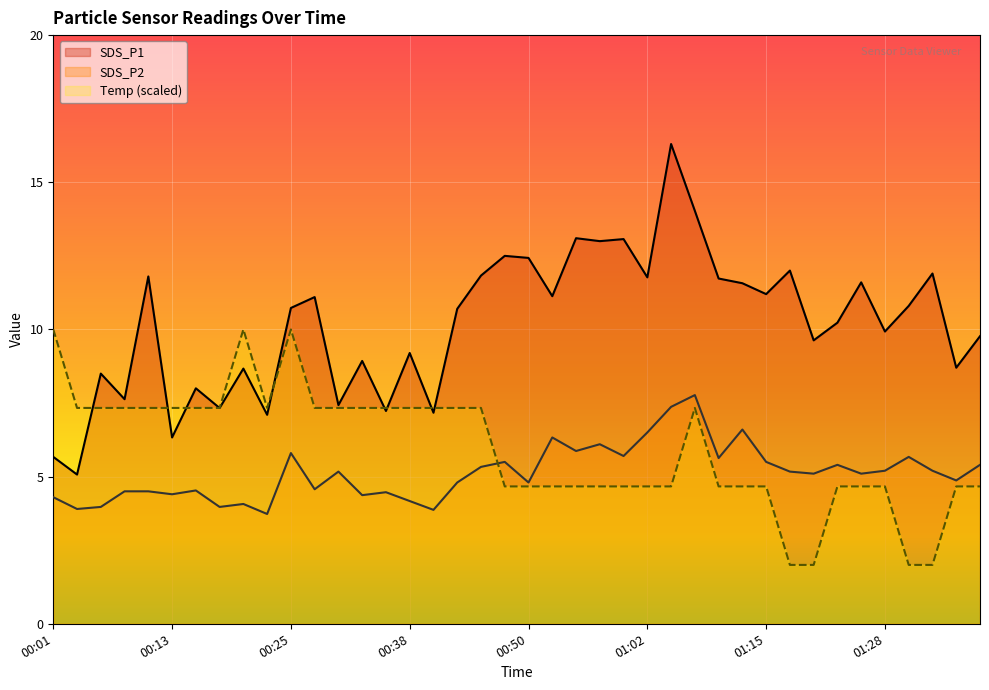

What is the lowest value of the Temp series?

2.0